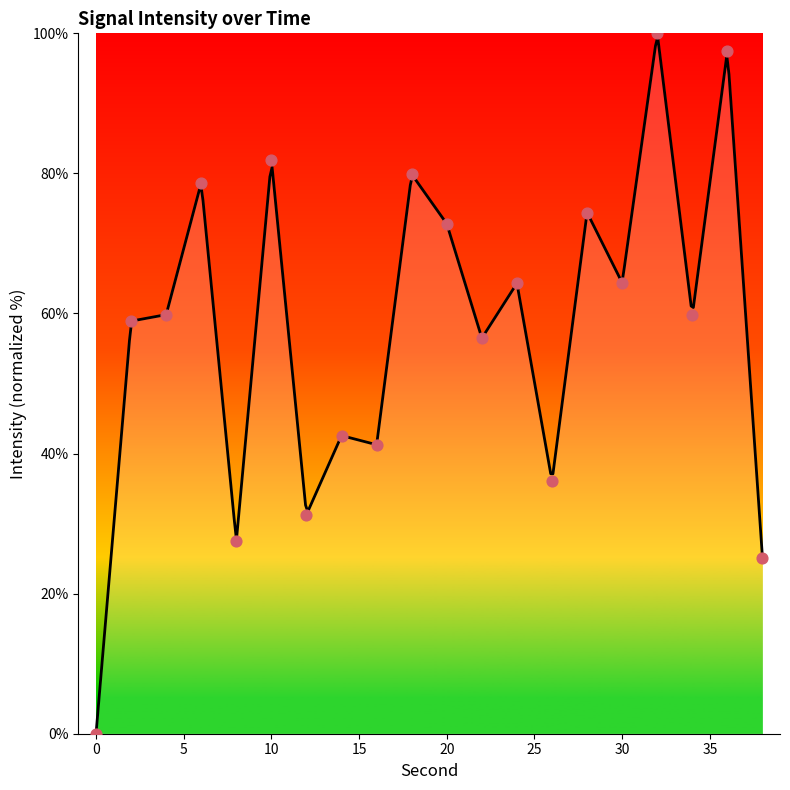

Between 12 and 32, which is larger?

32